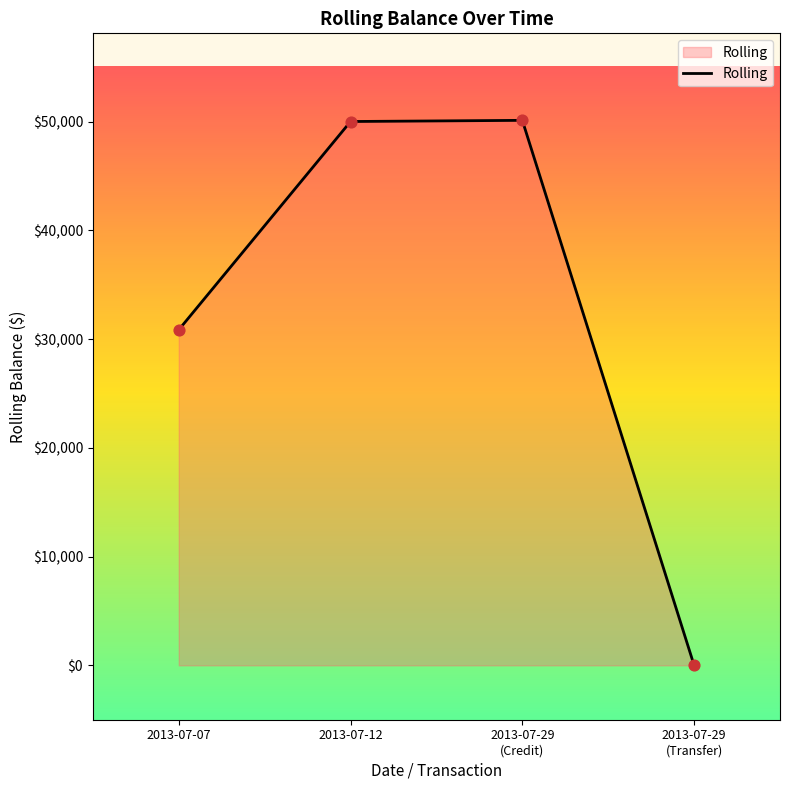

What is the greatest value displayed?

50107.0